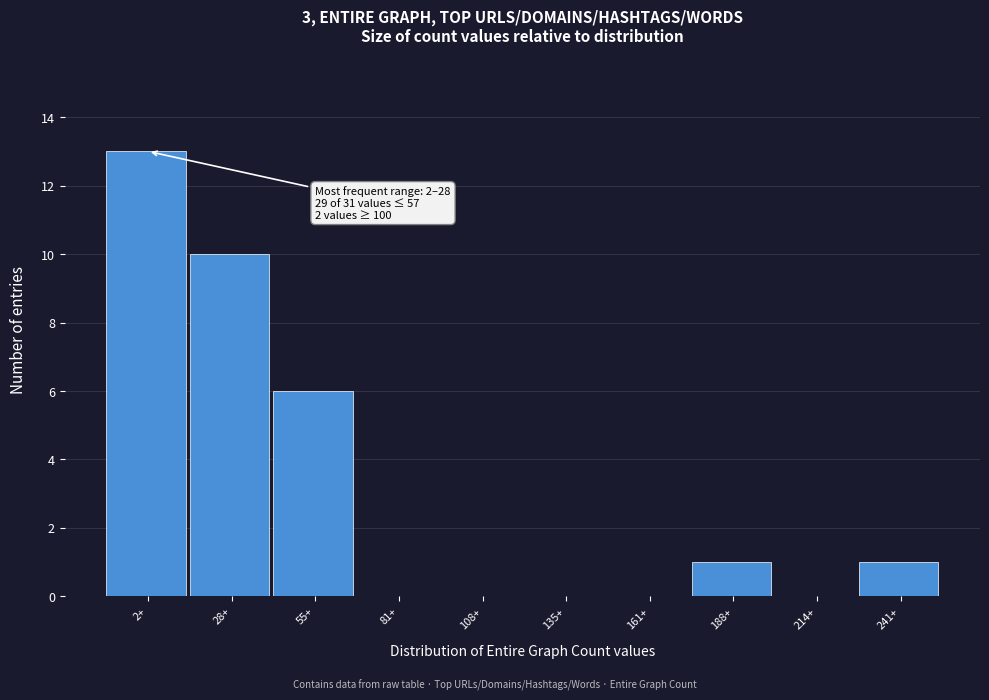

Between 2+ and 108+, which is larger?

2+